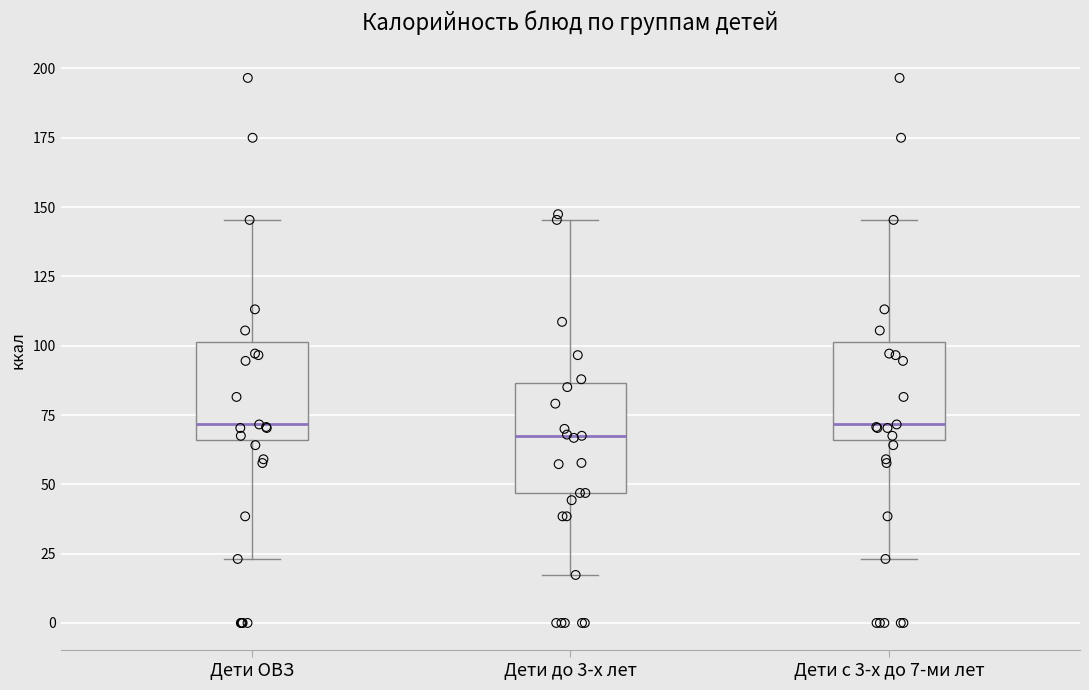

Reading left to right, read every box against the y-axis: the position of its median line, the range the box covers, and the ends of its whiskers. The values are not printed on the chart, so give them approximately, as read against the axis.

Дети ОВЗ: median 70, box 65 to 100, whiskers 25 to 145
Дети до 3-х лет: median 70, box 45 to 85, whiskers 15 to 145
Дети с 3-х до 7-ми лет: median 70, box 65 to 100, whiskers 25 to 145